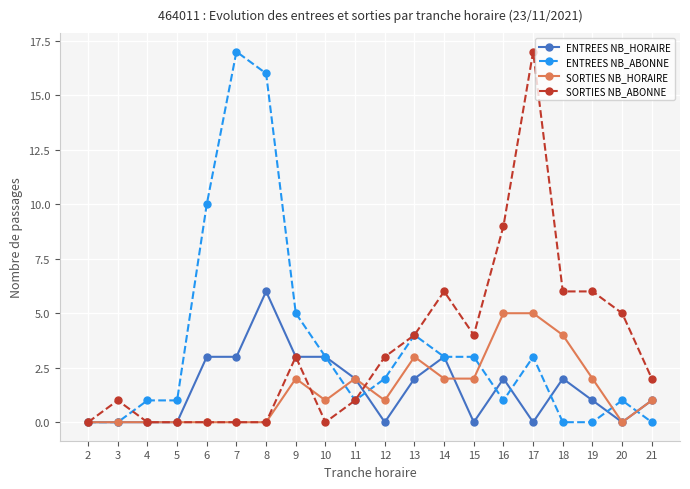

True or false: SORTIES NB_HORAIRE has more than 2 points higher than both neighbors.

True